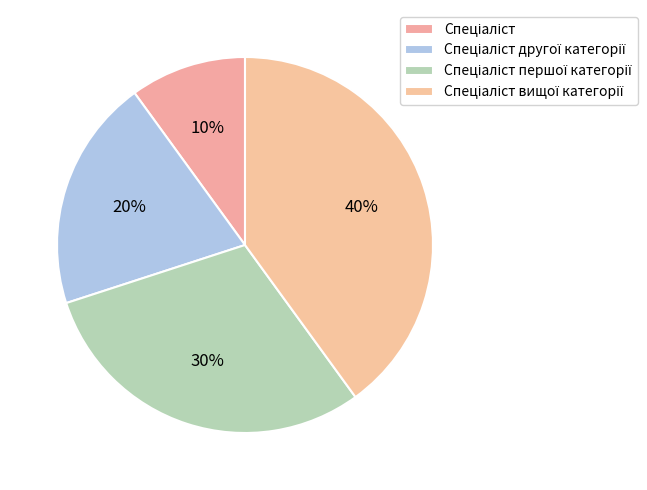

True or false: Спеціаліст accounts for 1% of the total.

False